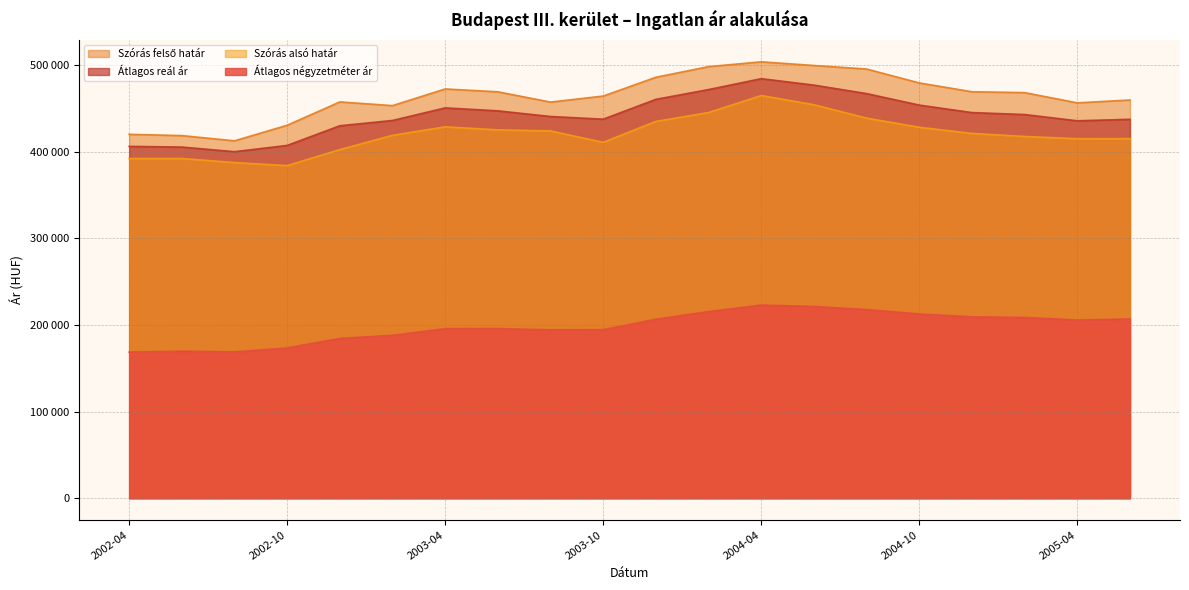

True or false: Átlagos reál ár and Szórás alsó határ cross at least once.

False